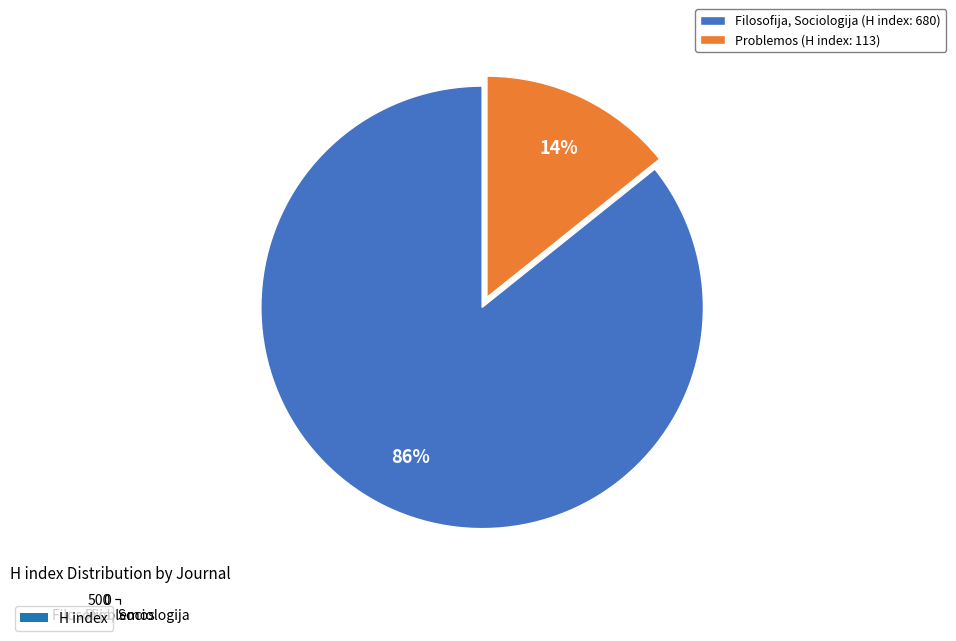

What is the majority slice?

Filosofija, Sociologija